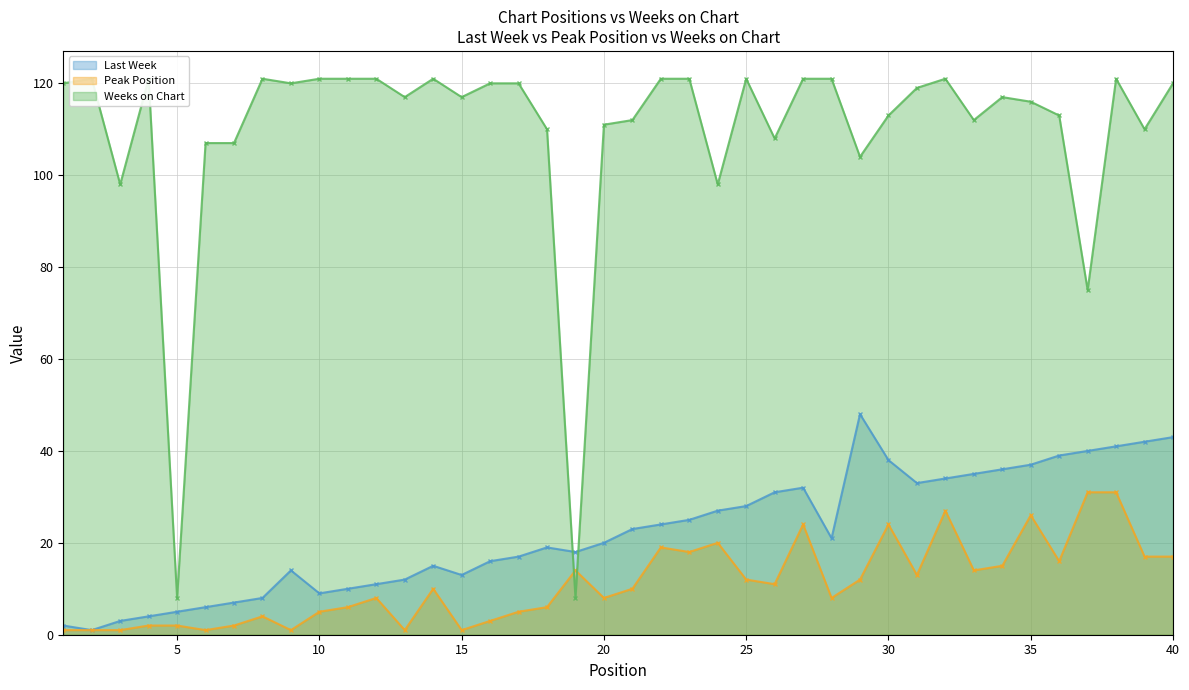

Which series has the largest range (max minus min)?

Weeks on Chart